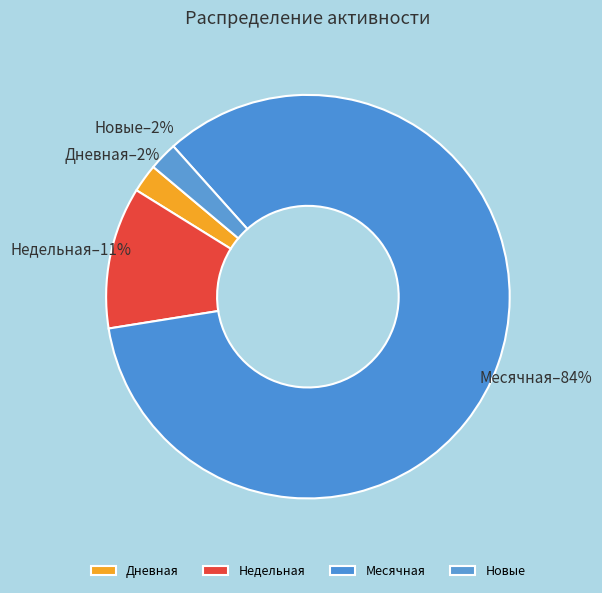

To the nearest percent, what portion does Новые represent?

2%